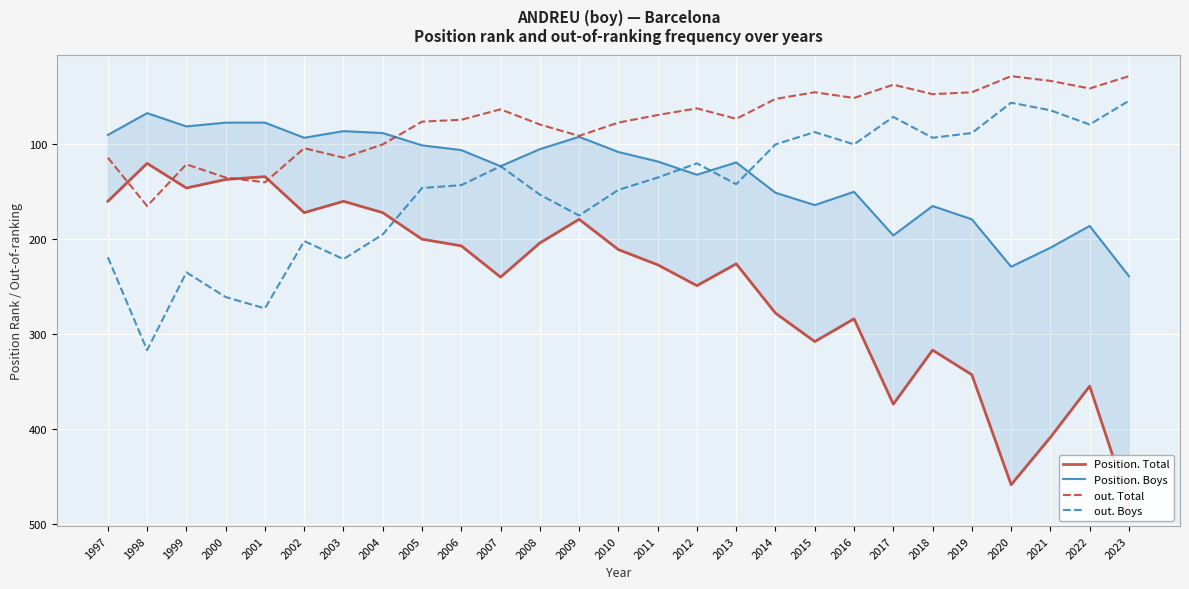

True or false: out. Boys and out. Total cross at least once.

False